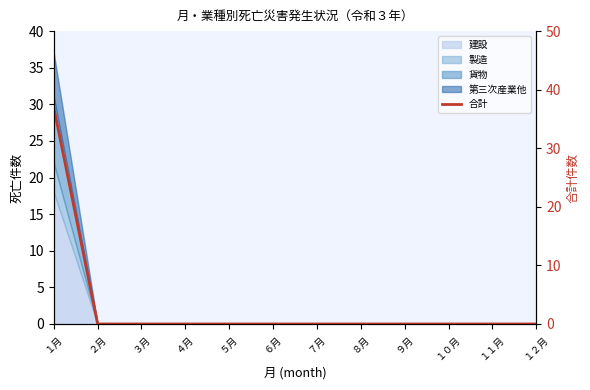

Which label corresponds to the largest value in the chart?

１月